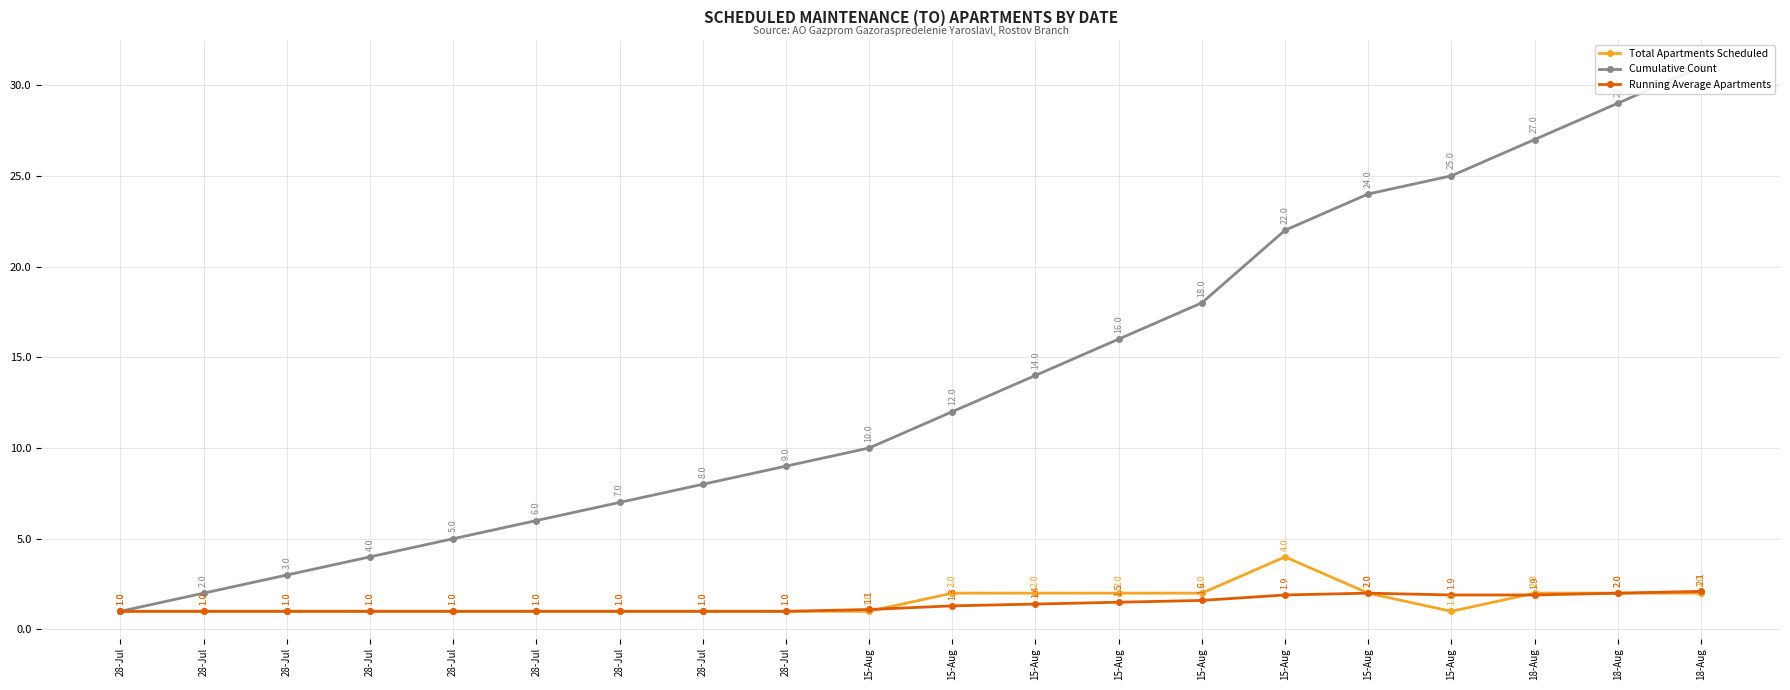

True or false: Running Average Apartments and Total Apartments Scheduled intersect in this chart.

True